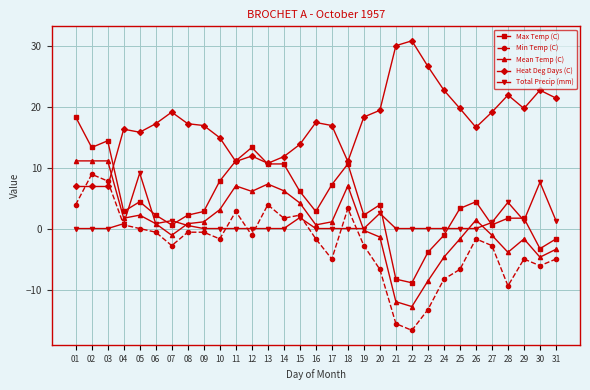

Is it true that Heat Deg Days (C) equals 5.5 at 18?

False